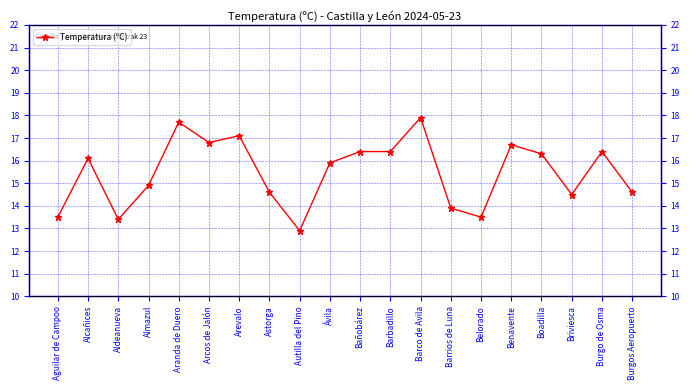

What is the ratio of the value at Aranda de Duero to the value at Astorga?

1.2